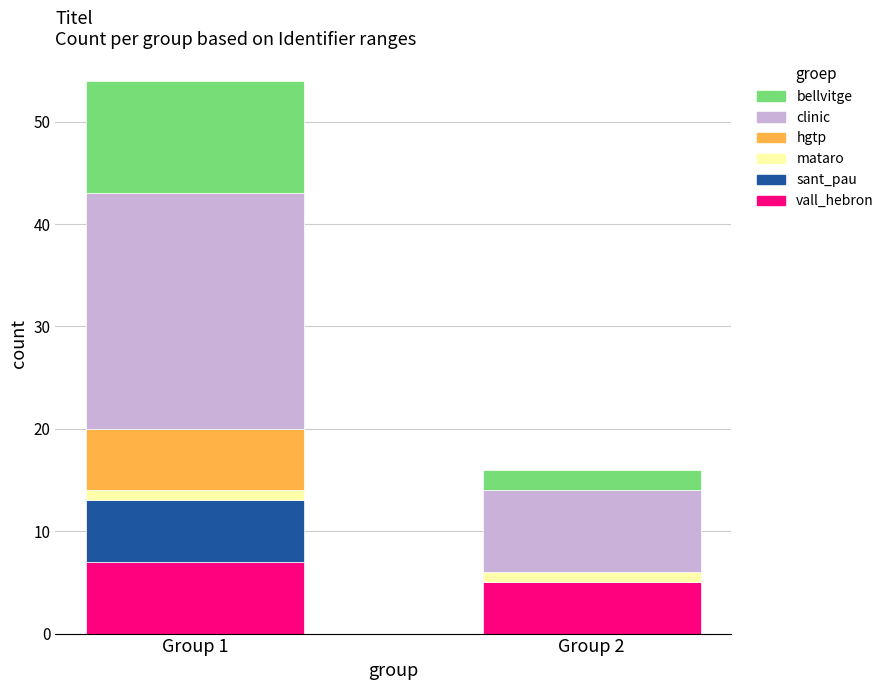

Does the chart contain stacked bars?

Yes